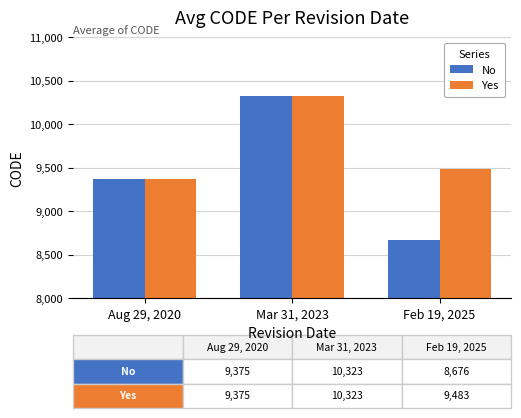

Which series has the widest spread of values?

No